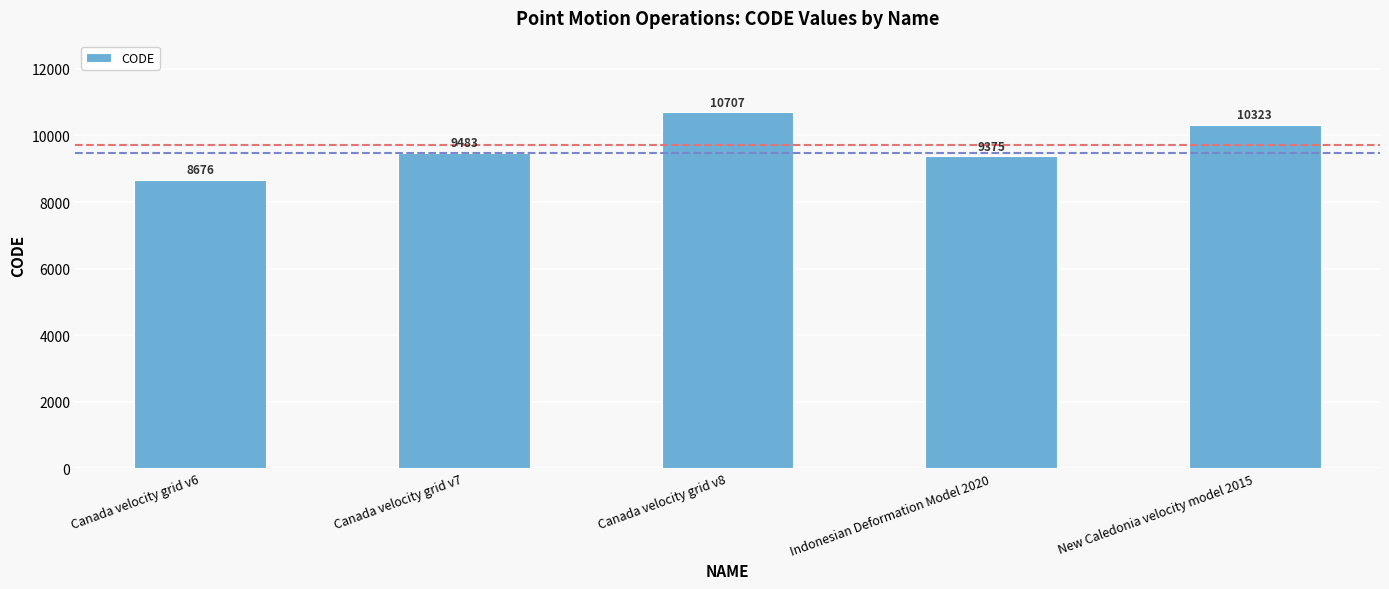

Are the bars horizontal?

No